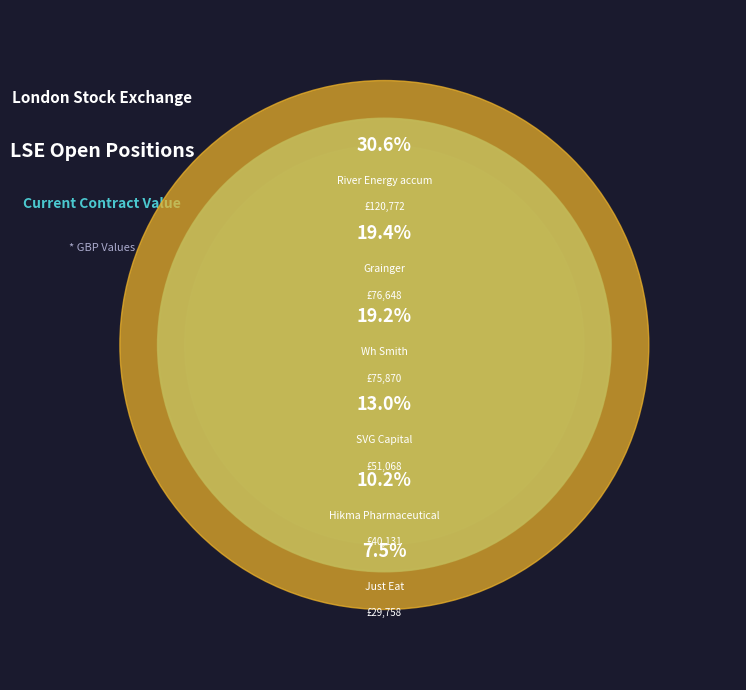

To the nearest percent, what is the difference between the Just Eat and Wh Smith slice percentages?

12%